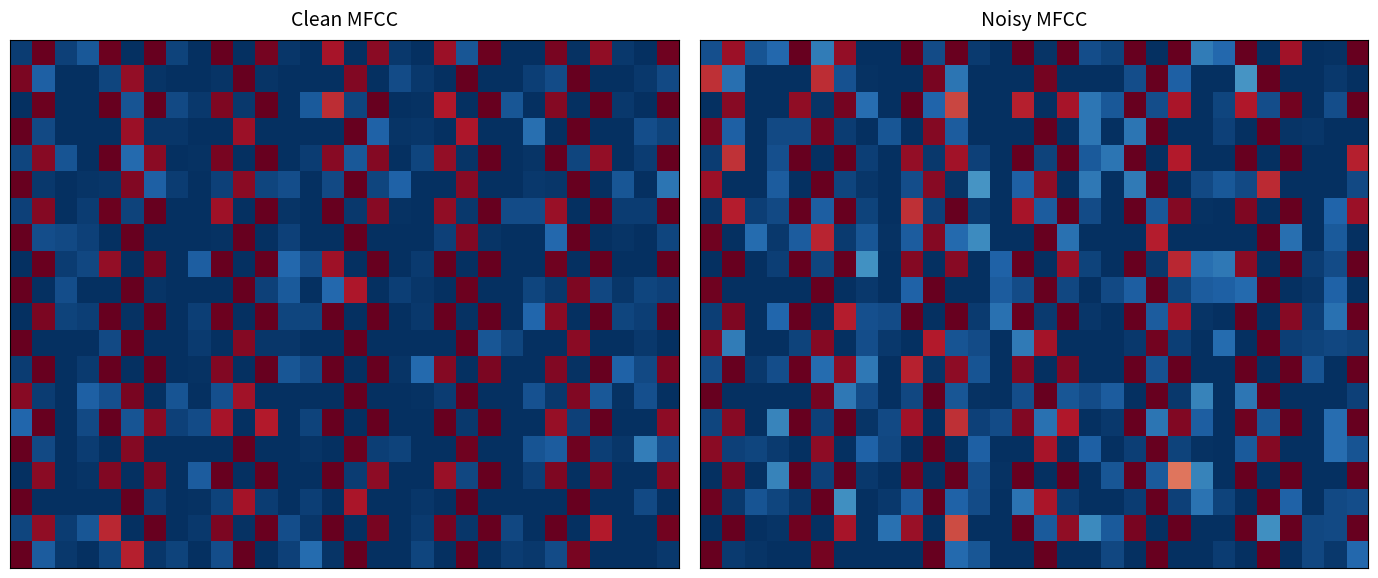

What is the total value across all series at 18?

954419134.5